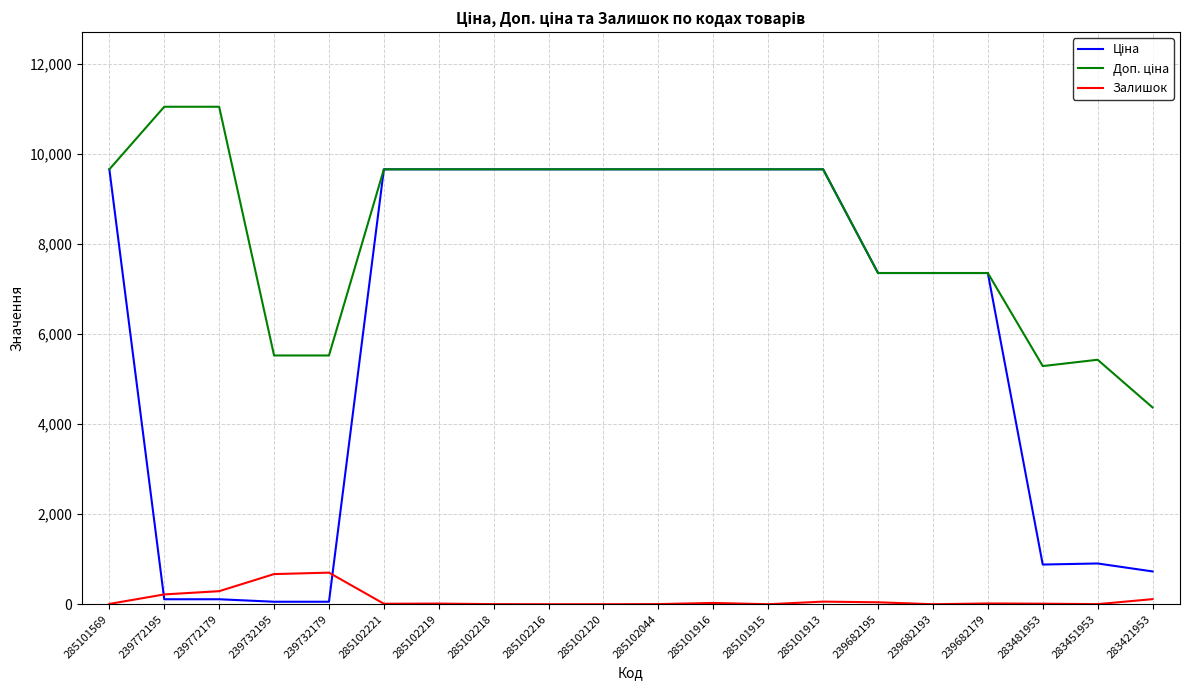

What is the maximum value for Залишок?

702.0